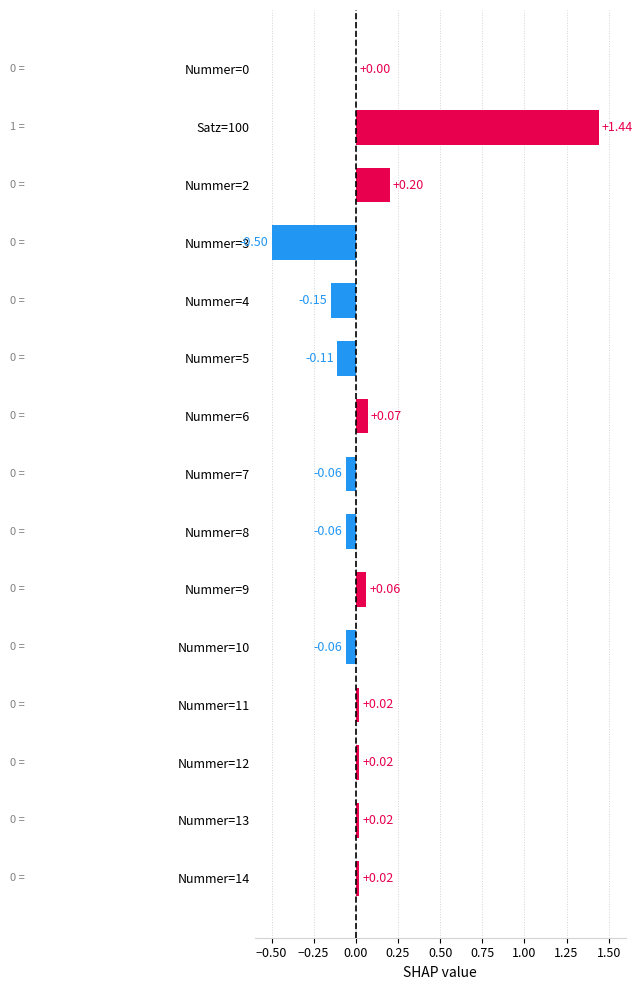

Which has a higher value, Nummer=2 or Nummer=9?

Nummer=2